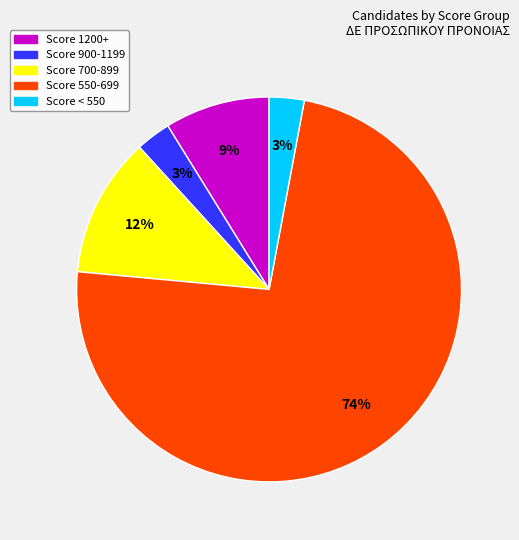

Is there any slice that represents more than half of the pie?

Yes